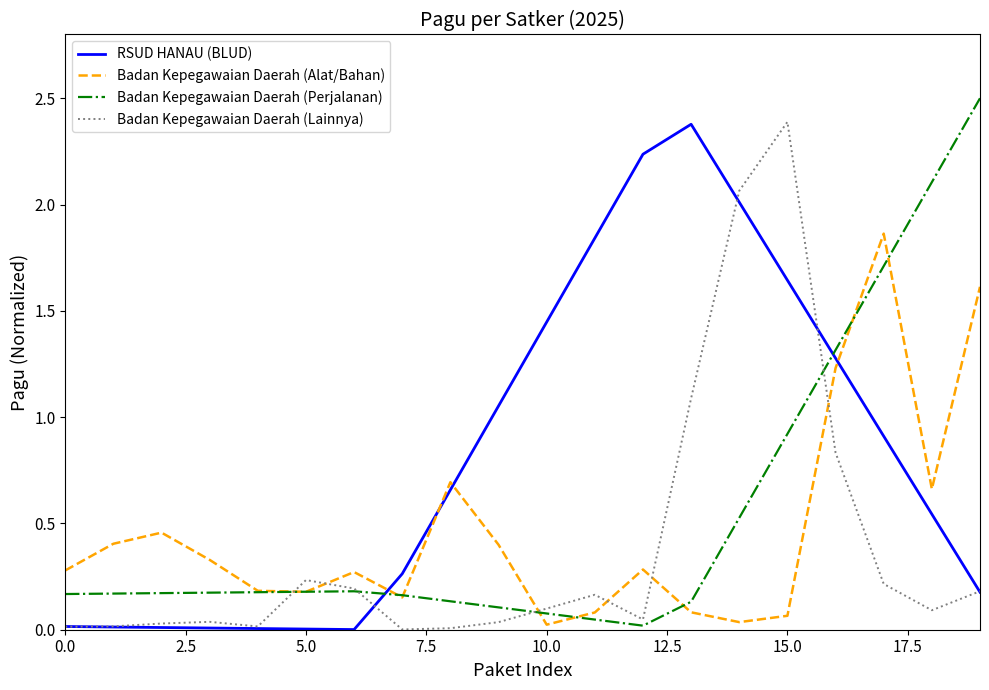

List the series in order of their overall mean, highest first.

RSUD HANAU (BLUD), Badan Kepegawaian Daerah (Perjalanan), Badan Kepegawaian Daerah (Alat/Bahan), Badan Kepegawaian Daerah (Lainnya)